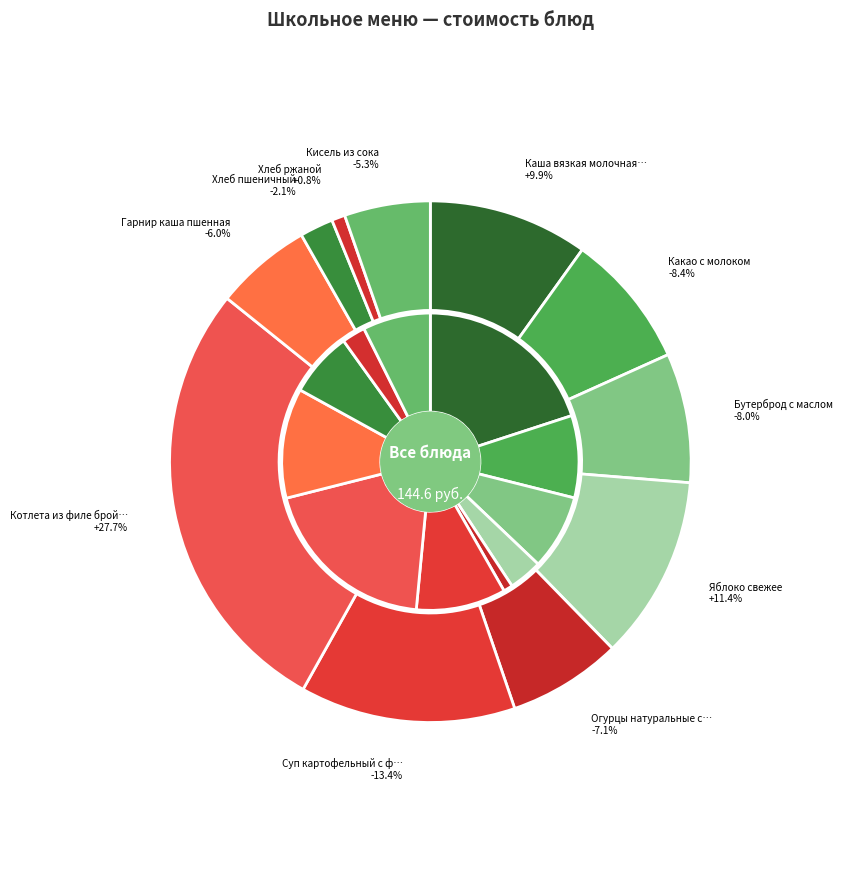

What is the change in value from Яблоко свежее to Гарнир каша пшенная?

-7.8